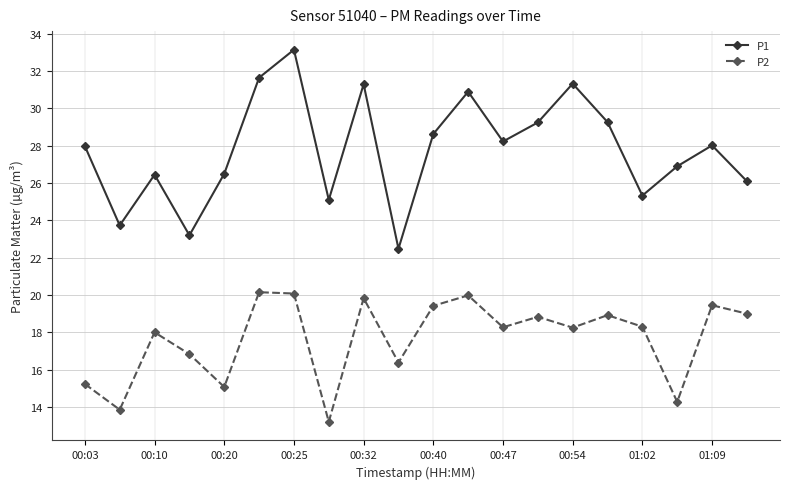

What is the minimum value for P1?

22.5